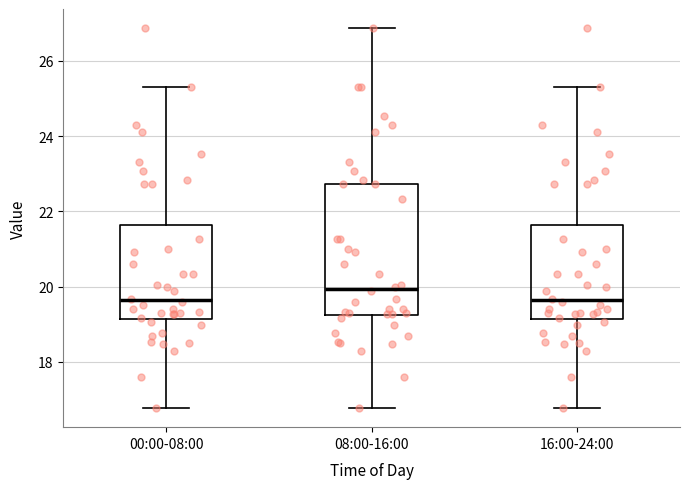

Which box is the tallest, from its lower edge to its upper edge?

08:00-16:00